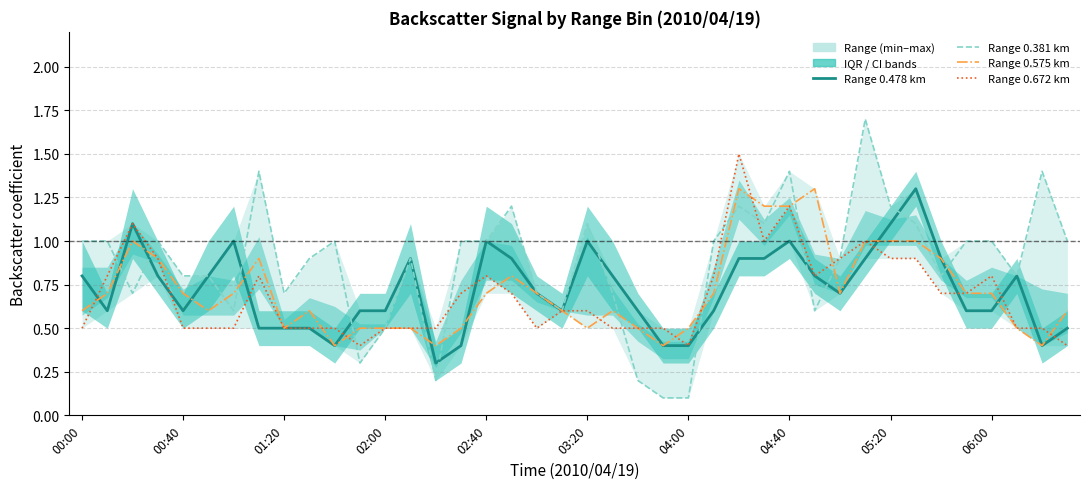

List the series in order of their peak value, lowest first.

Range 0.478 (center), Range 0.575, Range 0.672, Range 0.381